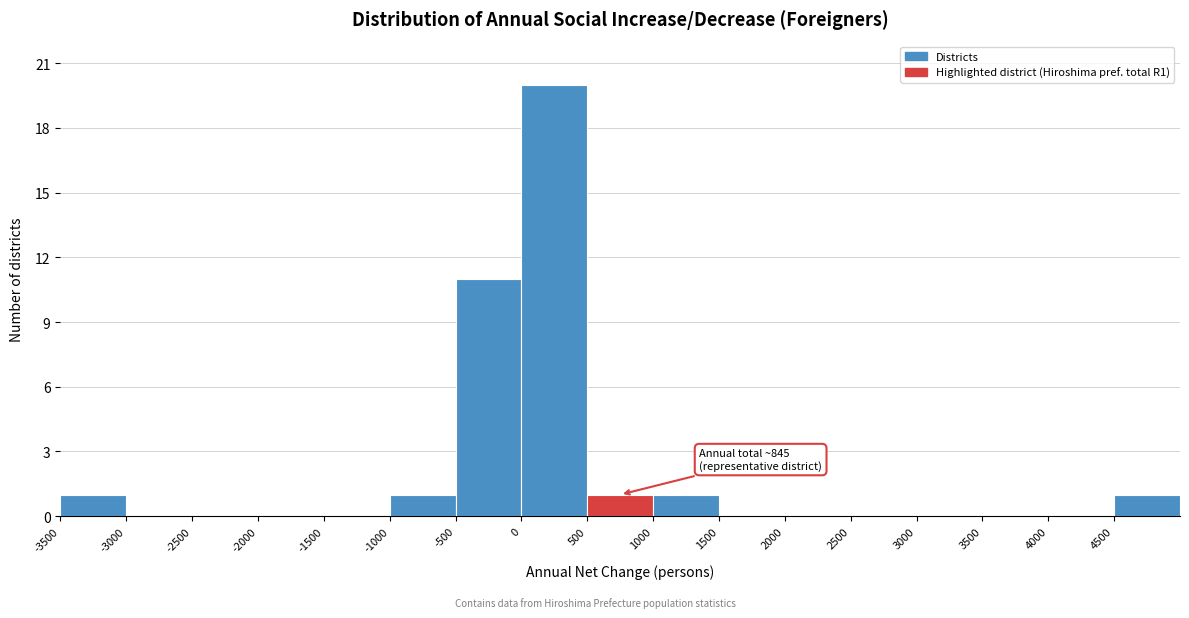

Over which range of the x-axis is the bar tallest?

0 to 500